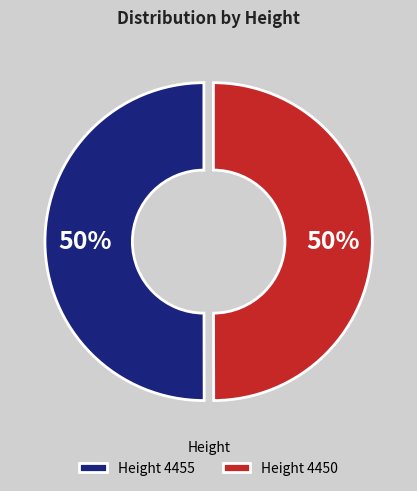

True or false: Height 4450 accounts for 50% of the total.

True